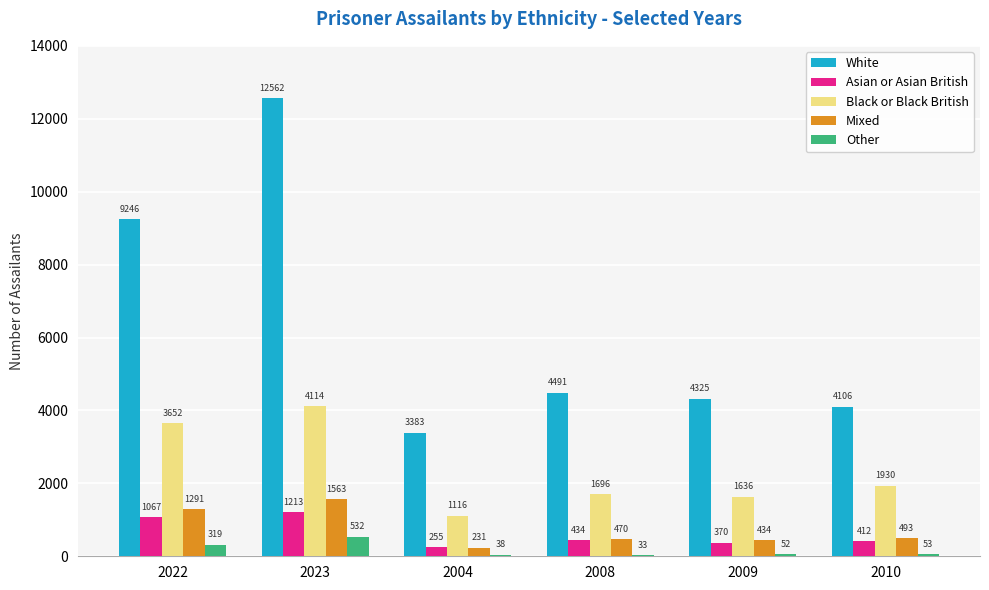

What is the sum of all White values?

38113